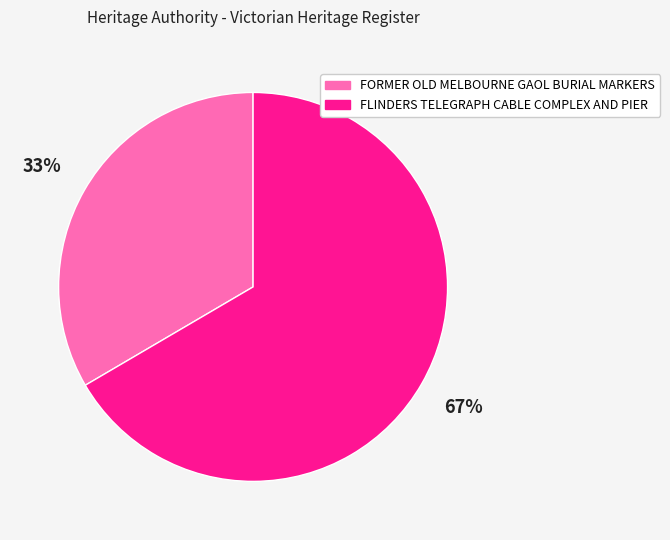

Combined, do FLINDERS TELEGRAPH CABLE COMPLEX AND PIER and FORMER OLD MELBOURNE GAOL BURIAL MARKERS account for over 50%?

Yes